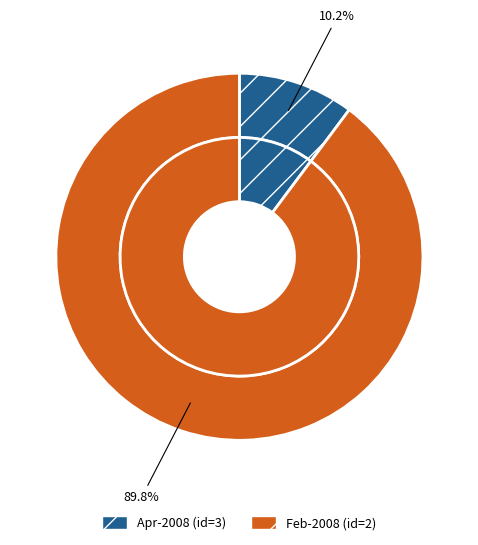

Does any single category account for the majority?

Yes